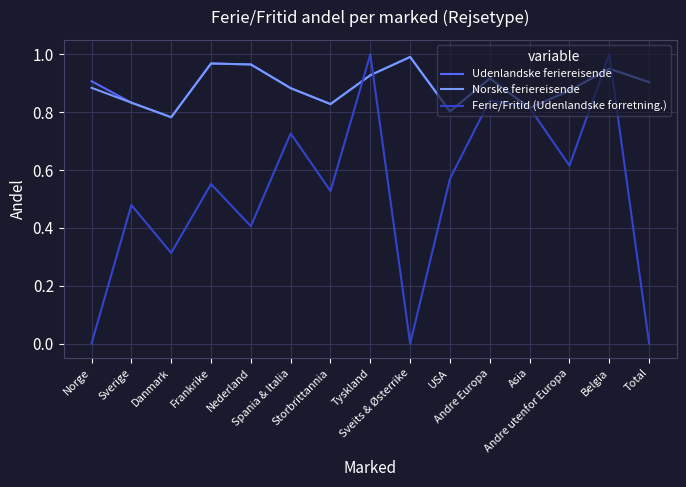

Does the chart have visible grid lines?

Yes